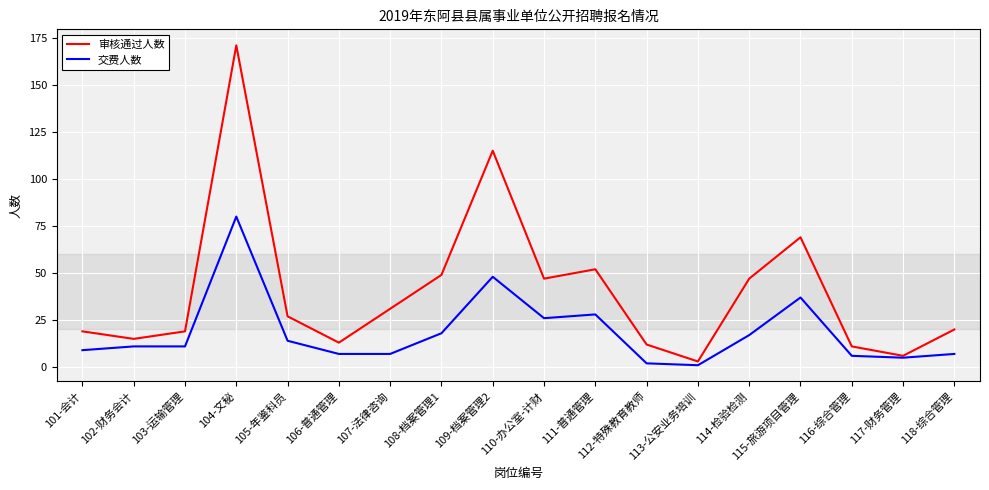

Which series has the largest range (max minus min)?

审核通过人数